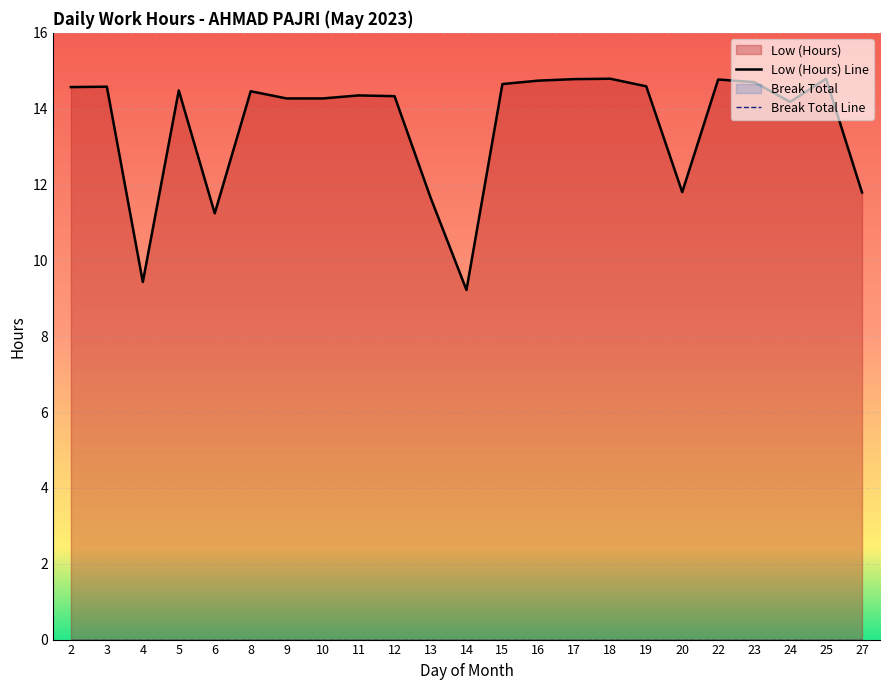

Reading right to left, transcribe all the data shown in this chart.

27=11.8	25=14.8	24=14.2	23=14.7	22=14.8	20=11.8	19=14.6	18=14.8	17=14.8	16=14.7	15=14.7	14=9.2	13=11.7	12=14.3	11=14.3	10=14.3	9=14.3	8=14.5	6=11.2	5=14.5	4=9.4	3=14.6	2=14.6